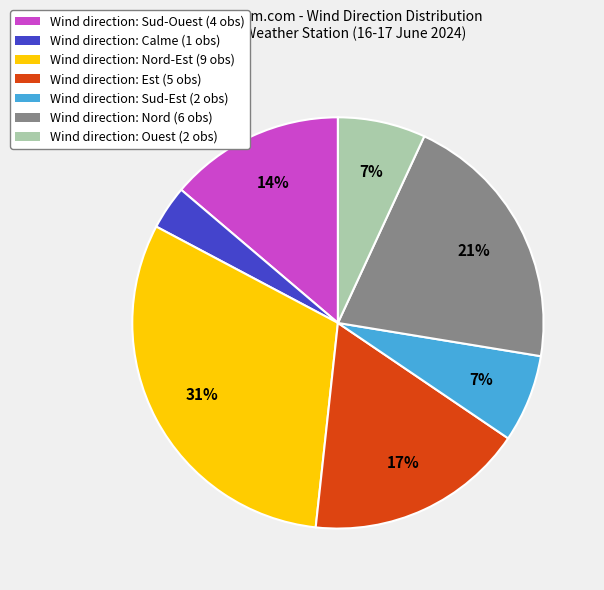

To the nearest percent, what percentage of the pie is Wind direction: Sud-Ouest (4 obs)?

14%